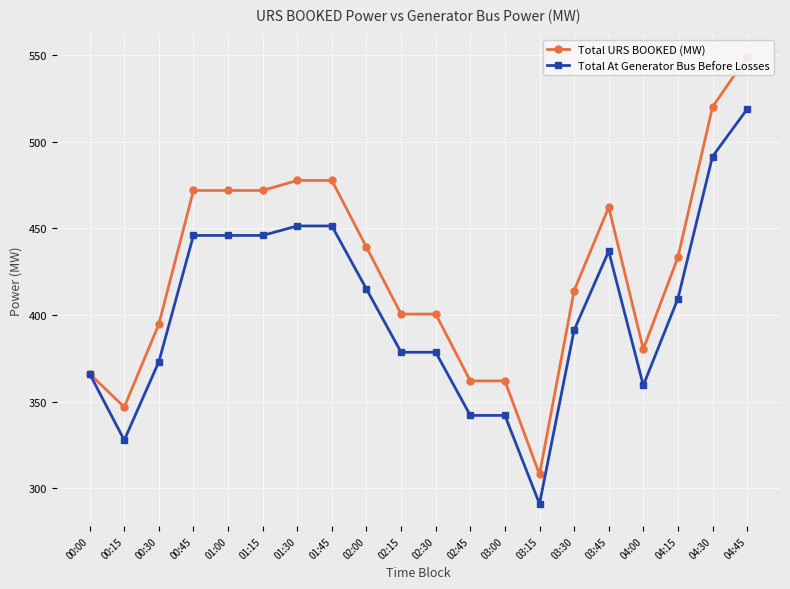

True or false: Total At Generator Bus Before Losses and Total URS BOOKED (MW) cross at least once.

False